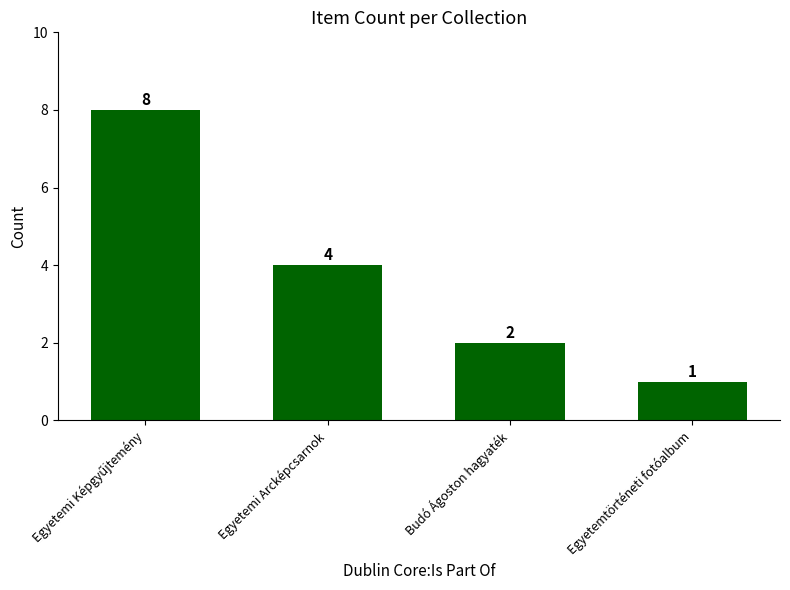

How many data points does each series have?

4